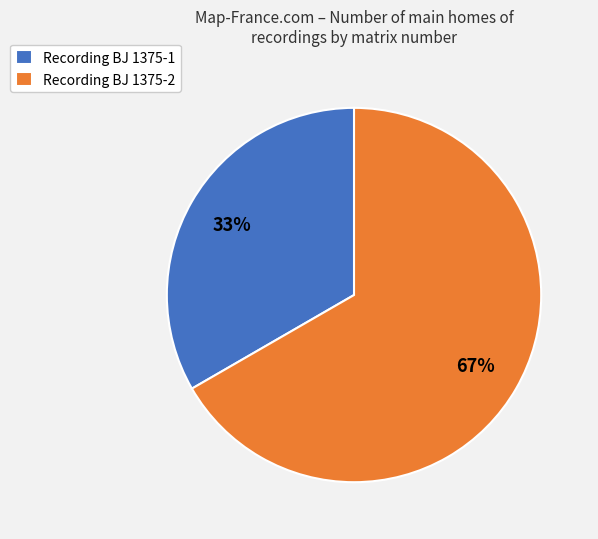

Rank the categories by value from highest to lowest.

Recording BJ 1375-2, Recording BJ 1375-1